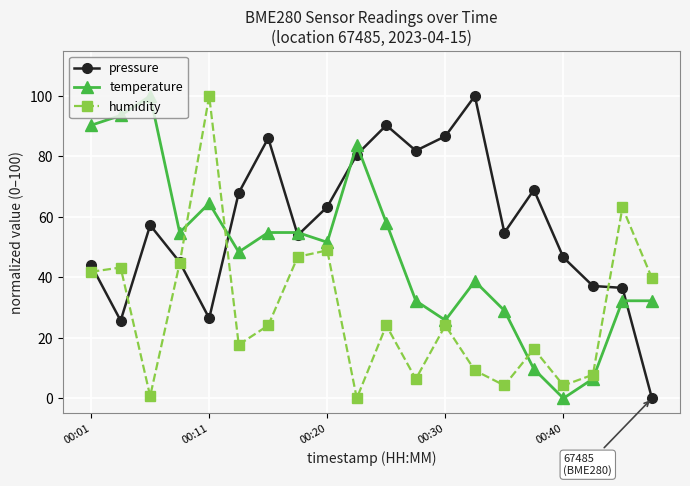

What is the sum of all humidity values?

567.4